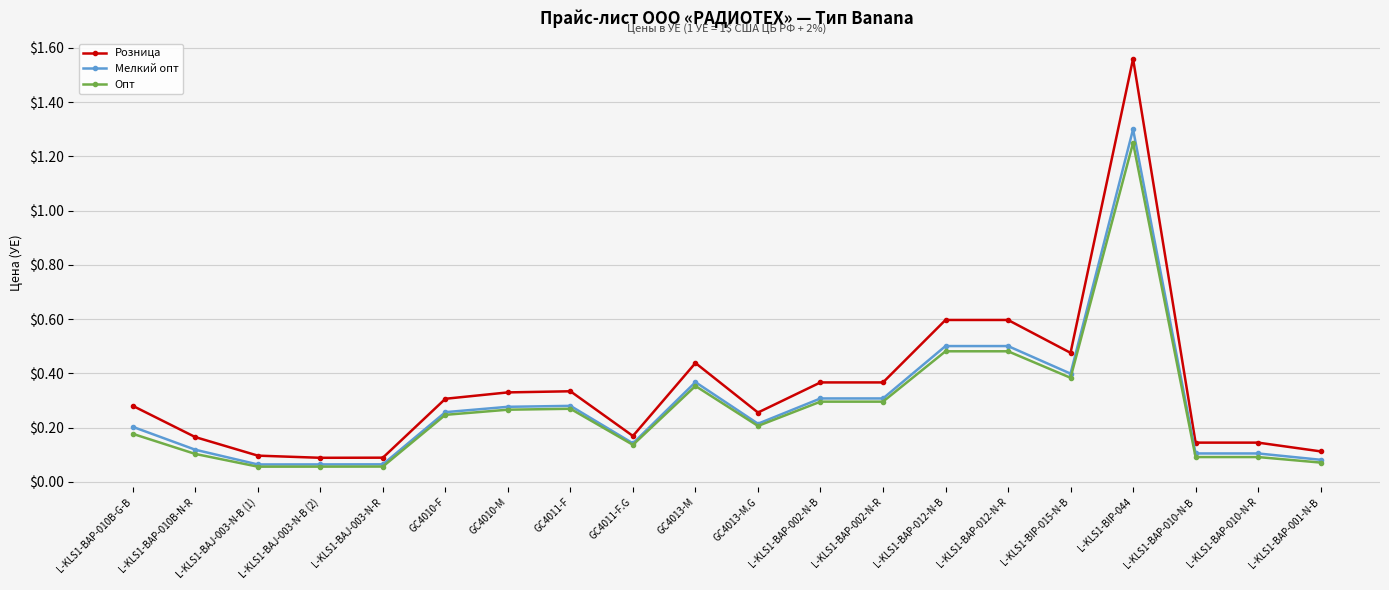

True or false: Мелкий опт has more than 1 points higher than both neighbors.

True